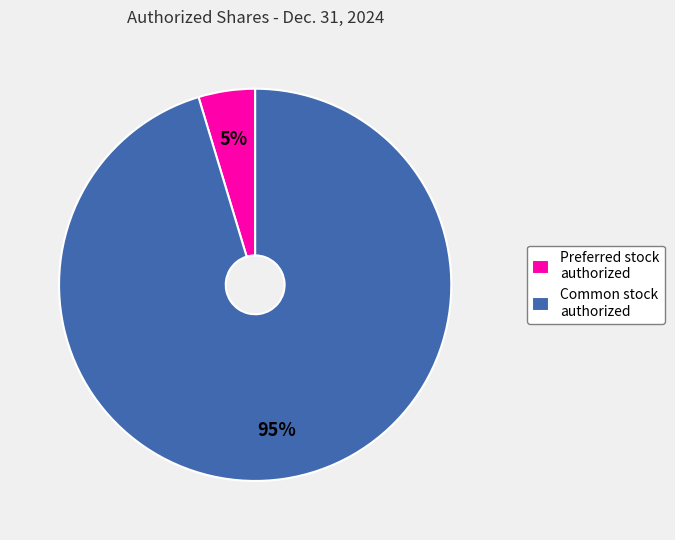

To the nearest percent, what is the combined percentage of Common stock authorized and Preferred stock authorized?

100%